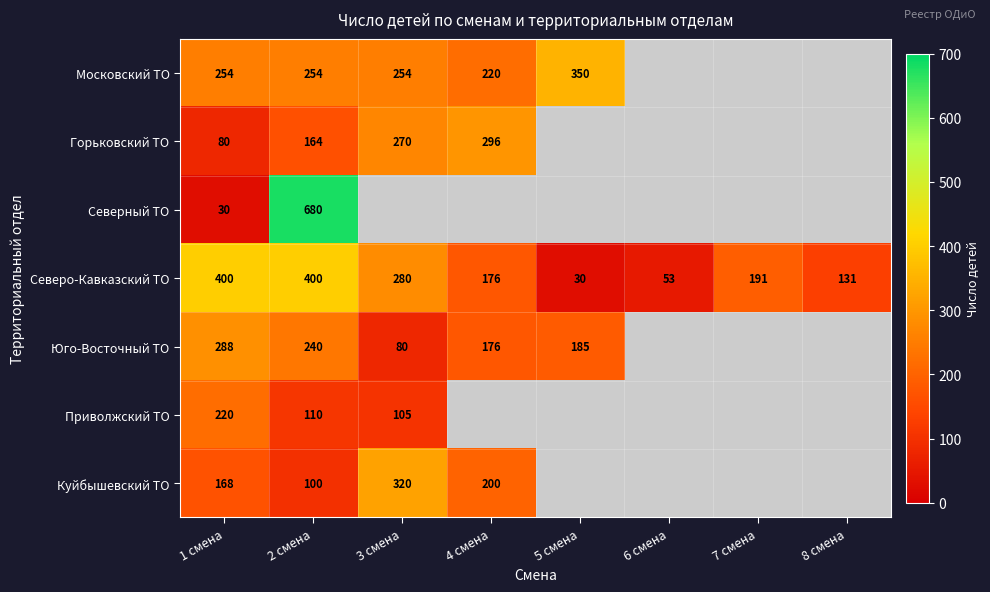

At which category is the sum across all series the highest?

2 смена